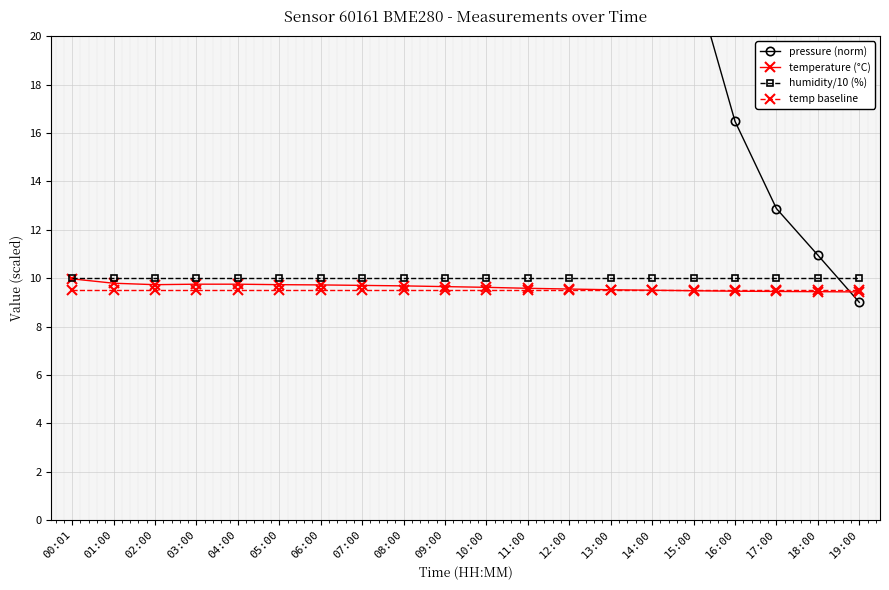

Reading left to right, list all the values displayed in this chart.

pressure (norm): 66.3	76.1	82.8	93.6	97.7	99.0	95.5	89.5	84.6	77.8	70.1	60.9	50.4	39.8	30.1	22.5	16.5	12.9	11.0	9.0
temperature (°C): 10.0	9.8	9.7	9.8	9.8	9.7	9.7	9.7	9.7	9.7	9.6	9.6	9.6	9.5	9.5	9.5	9.5	9.4	9.4	9.4
humidity/10 (%): 10.0	10.0	10.0	10.0	10.0	10.0	10.0	10.0	10.0	10.0	10.0	10.0	10.0	10.0	10.0	10.0	10.0	10.0	10.0	10.0
temp baseline: 9.5	9.5	9.5	9.5	9.5	9.5	9.5	9.5	9.5	9.5	9.5	9.5	9.5	9.5	9.5	9.5	9.5	9.5	9.5	9.5